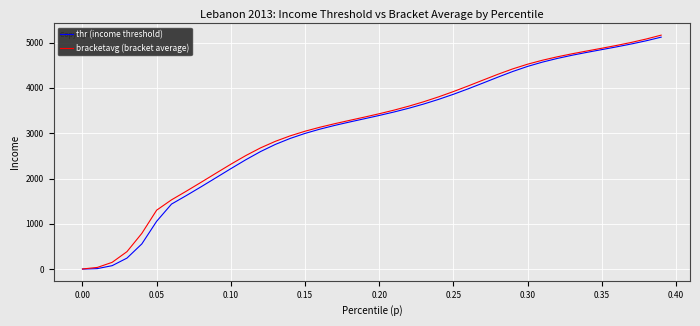

What is the maximum value shown in the chart?

5163.5